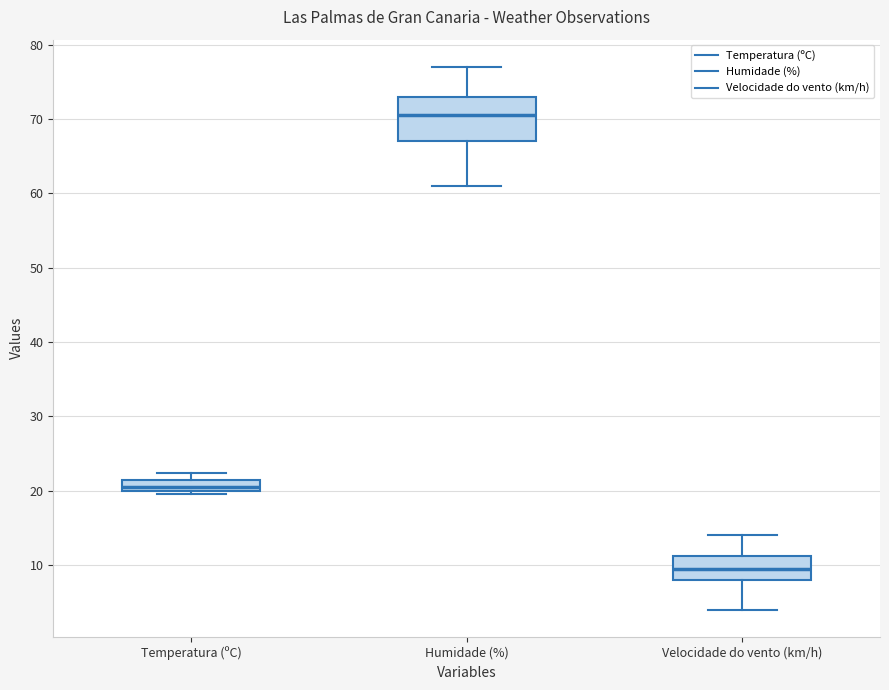

Reading left to right, read every box against the y-axis: the position of its median line, the range the box covers, and the ends of its whiskers. The values are not printed on the chart, so give them approximately, as read against the axis.

Temperatura (ºC): median 21 (inside the box), box 20 to 21, whiskers 20 (just below the box's lower edge) to 22
Humidade (%): median 71, box 67 to 73, whiskers 61 to 77
Velocidade do vento (km/h): median 10, box 8 to 11, whiskers 4 to 14